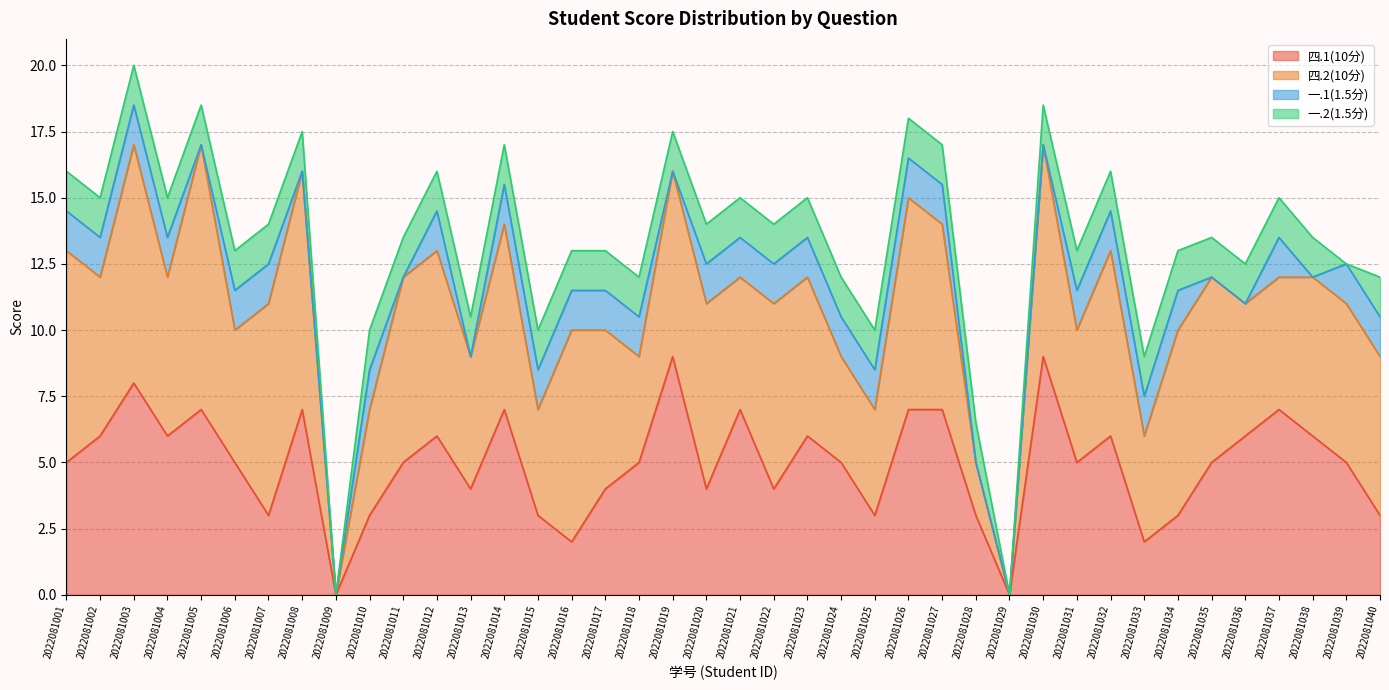

At which label is 一.1(1.5分) closest to 0?

2022081005